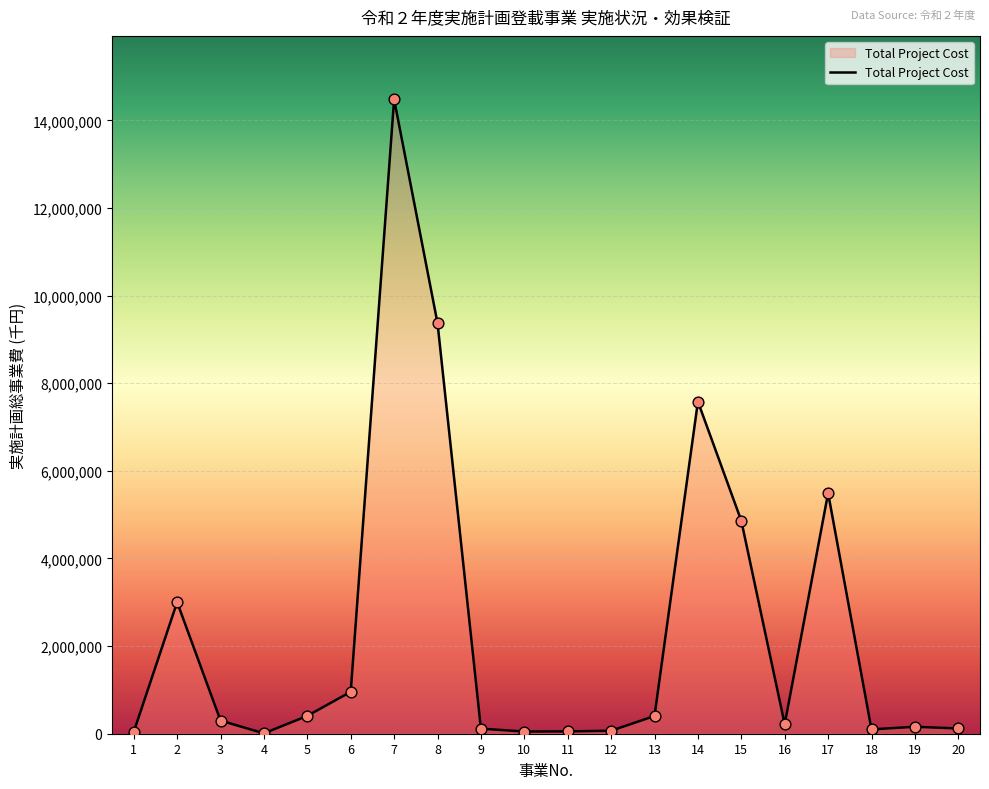

What is the difference between the maximum and minimum values?

14471349